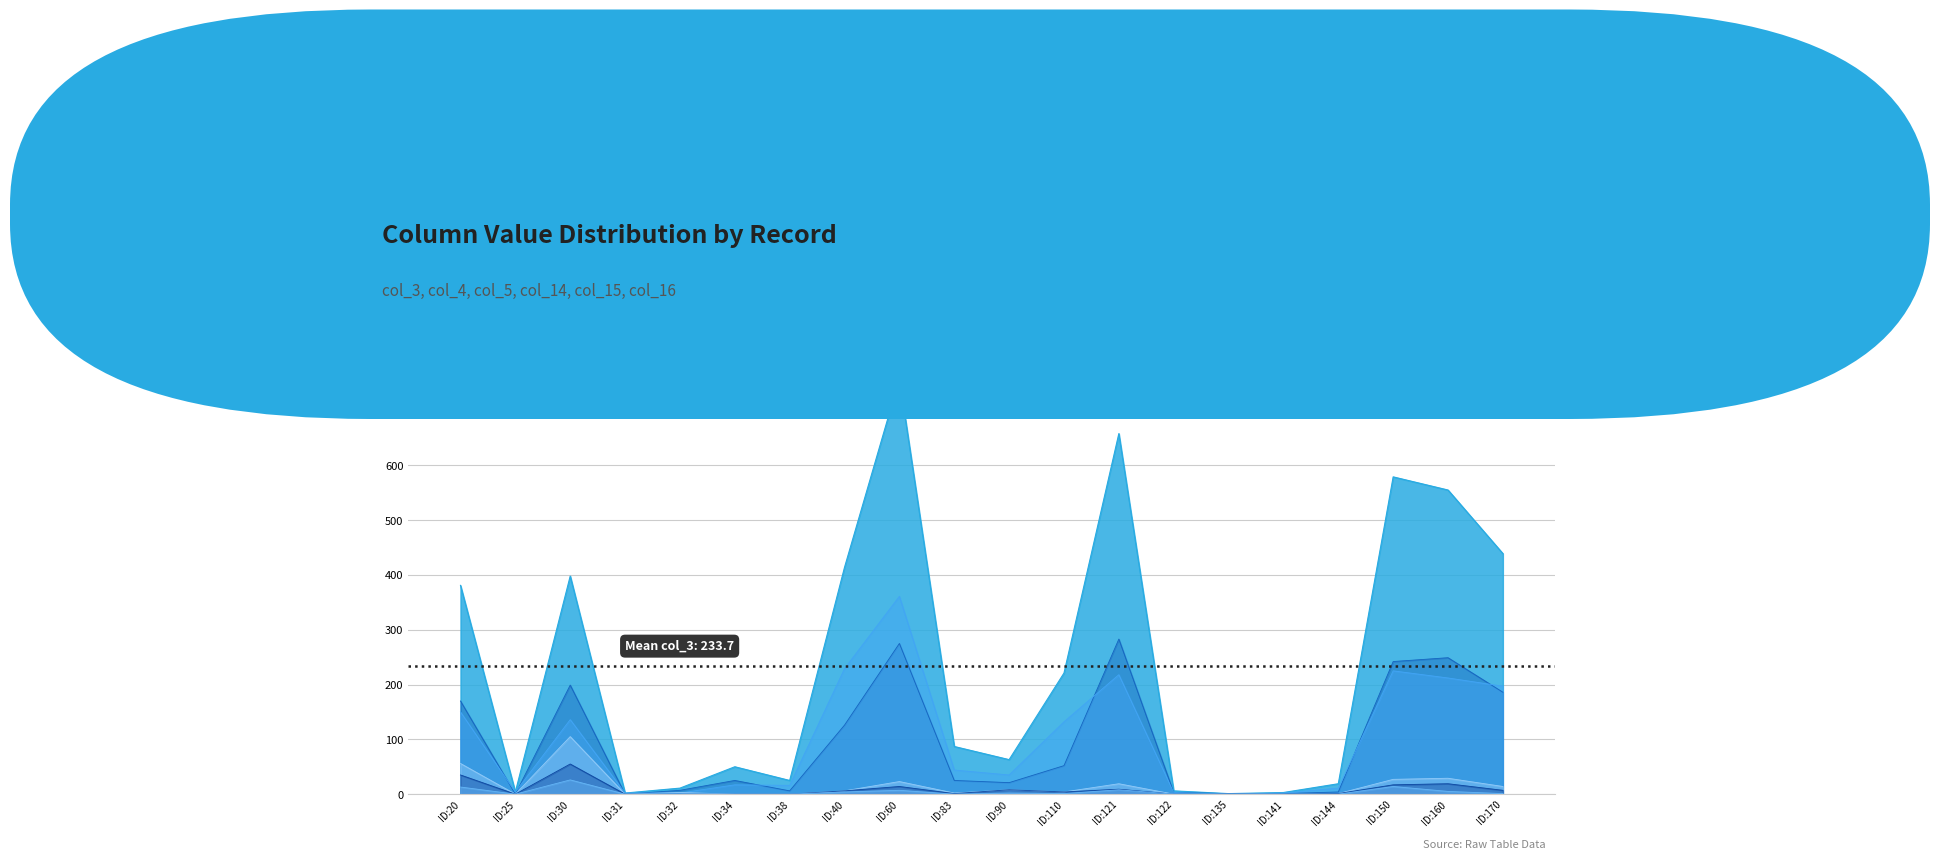

At how many categories does at least one series exceed 702?

1